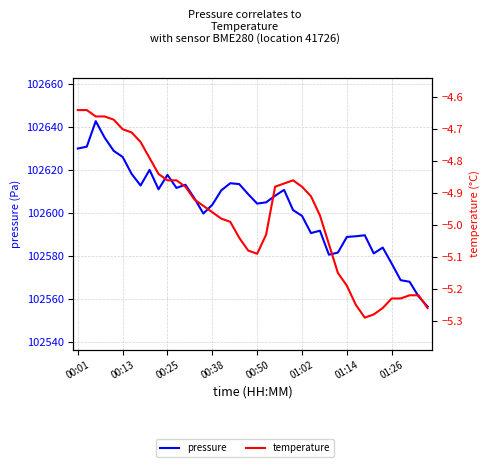

Which series has the largest total across all categories?

pressure